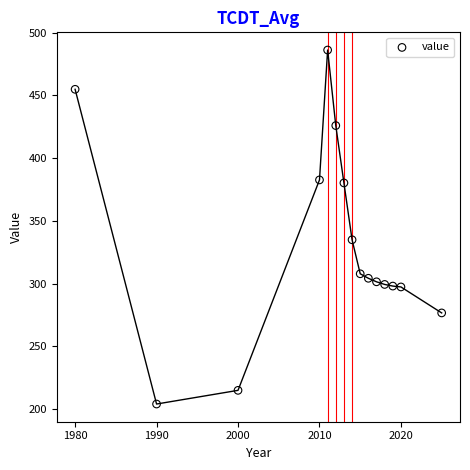

What Y value in the scatter plot is closest to 345?

334.9